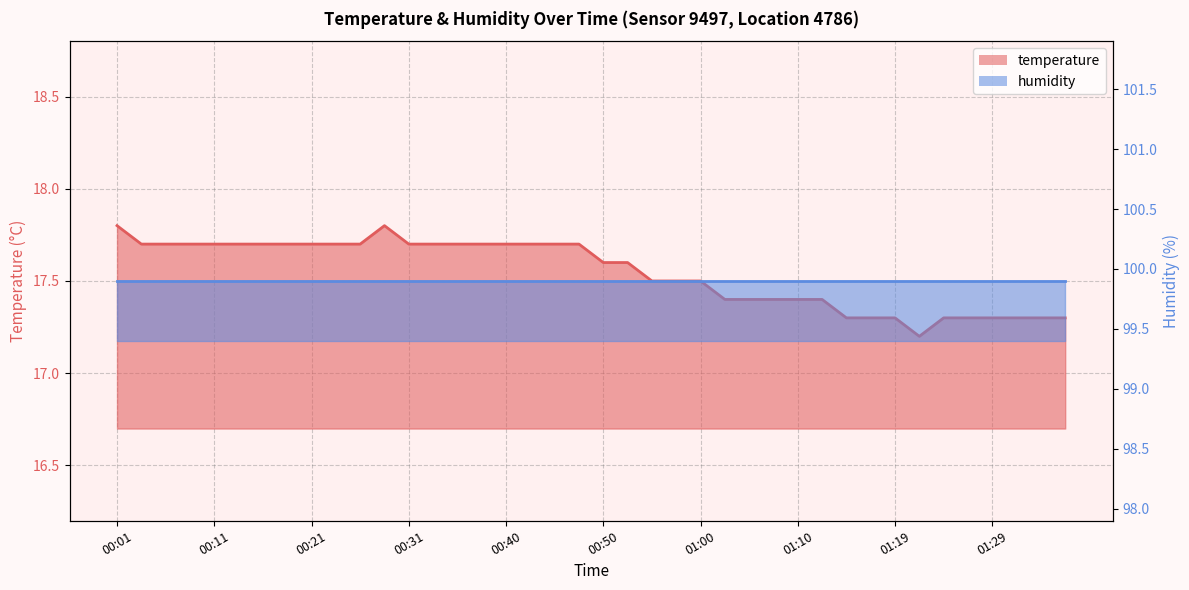

Reading left to right, extract all data points from this chart.

17.8	17.7	17.7	17.7	17.7	17.7	17.7	17.7	17.7	17.7	17.7	17.8	17.7	17.7	17.7	17.7	17.7	17.7	17.7	17.7	17.6	17.6	17.5	17.5	17.5	17.4	17.4	17.4	17.4	17.4	17.3	17.3	17.3	17.2	17.3	17.3	17.3	17.3	17.3	17.3